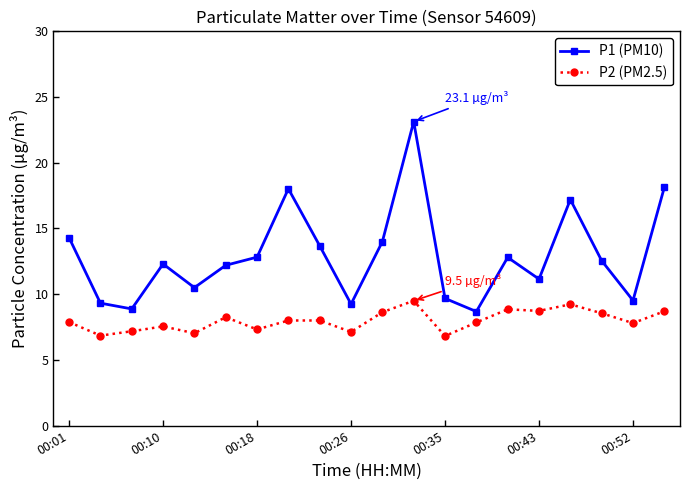

How many interior local valleys does the P1 (PM10) series have?

6